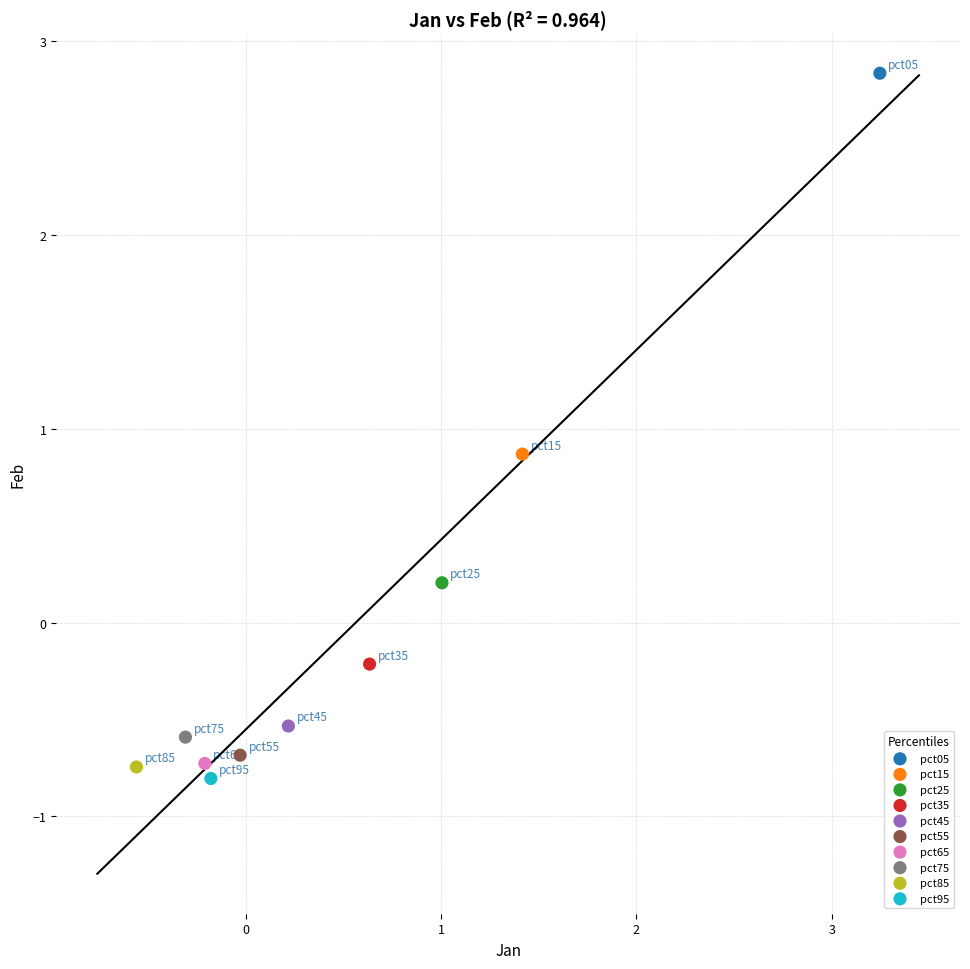

Which series reaches the minimum Y coordinate?

pct95